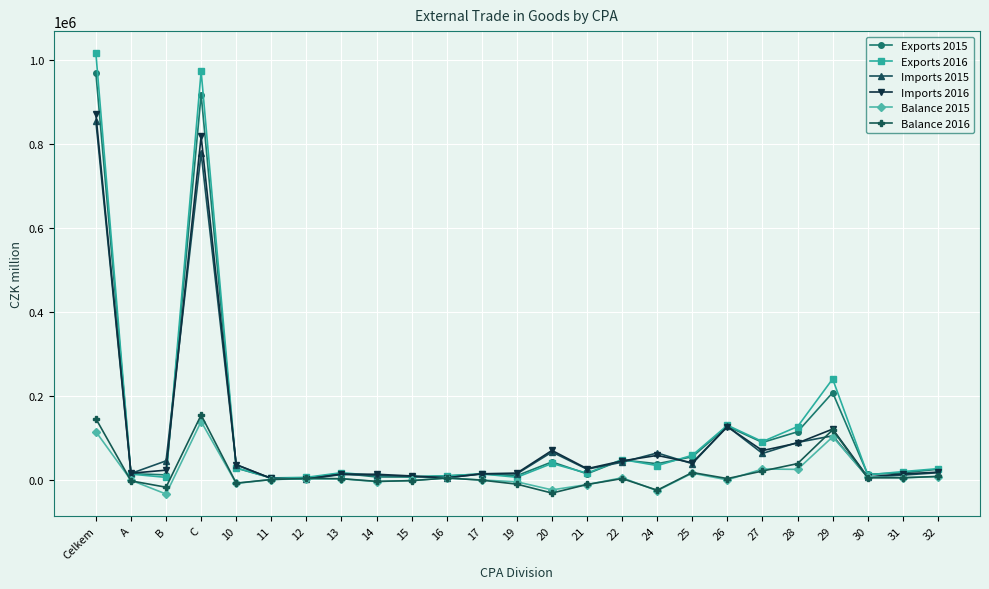

What value does the Exports 2015 series have at 32?

25602